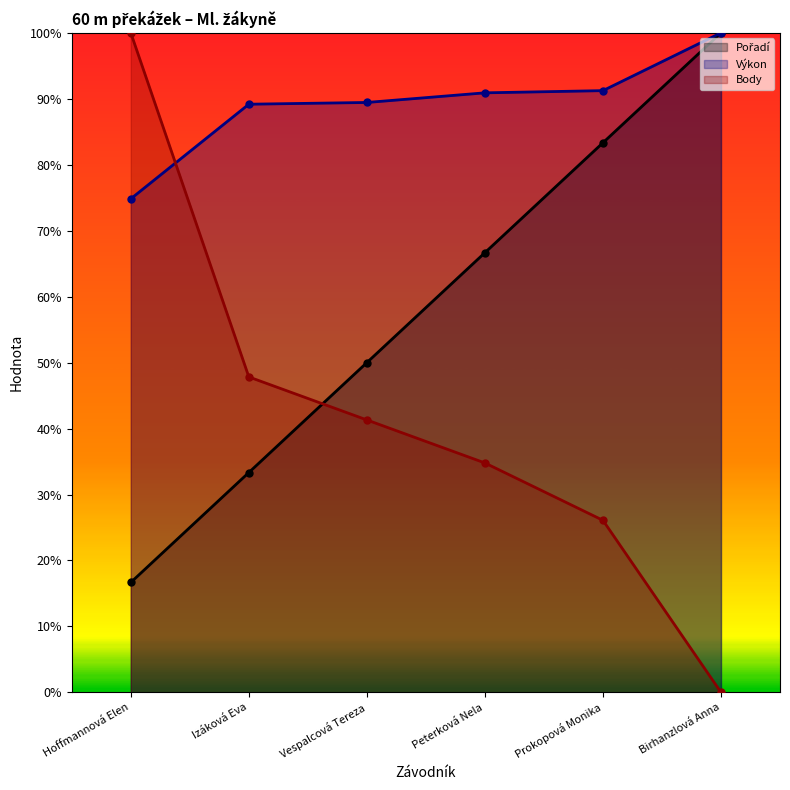

The value of Body (line) at Hoffmannová Elen is 100.0. True or false?

True